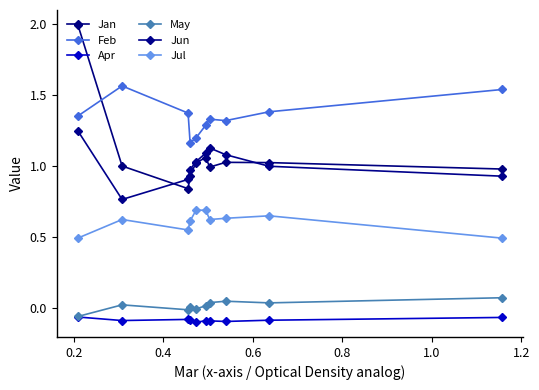

What are all the series names shown in the legend?

Jan, Feb, Apr, May, Jun, Jul